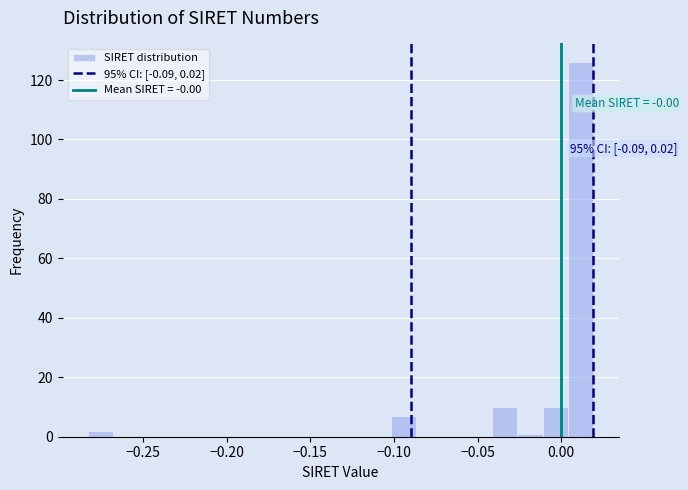

Around what value on the x-axis is the tallest bar? Give the approximate position of its centre, as read against the axis.

0.010